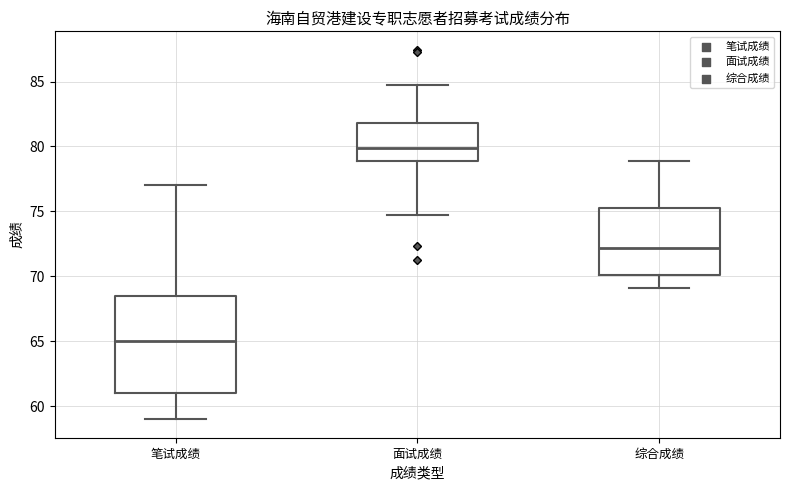

Which box has the lowest median line?

笔试成绩